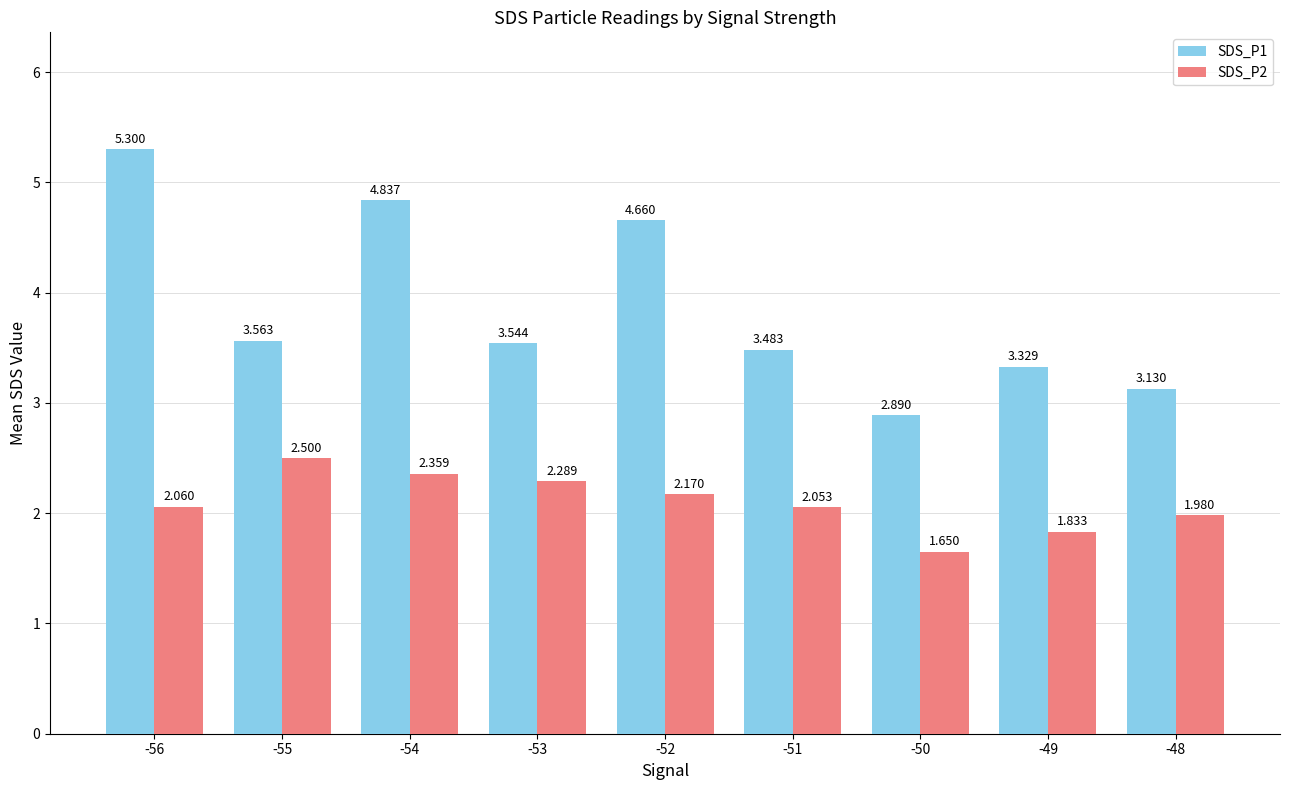

What is the difference between the highest and lowest values at -50?

1.2